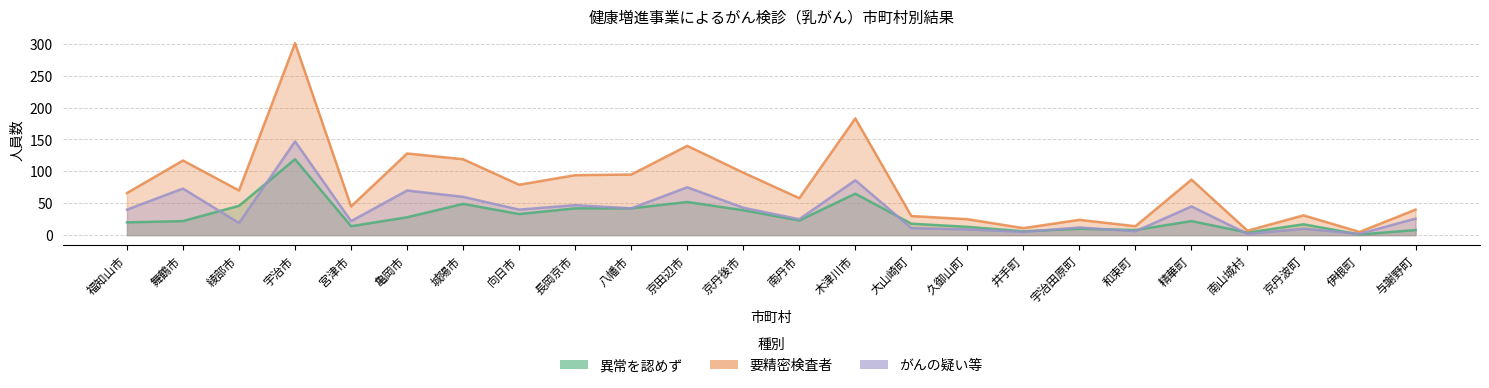

Does the chart have visible grid lines?

Yes